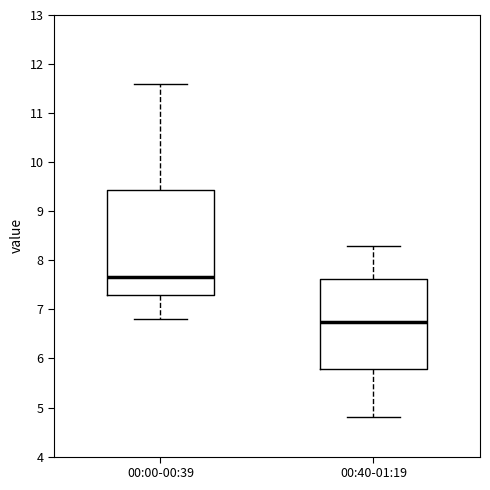

Which box has the lowest median line?

00:40-01:19